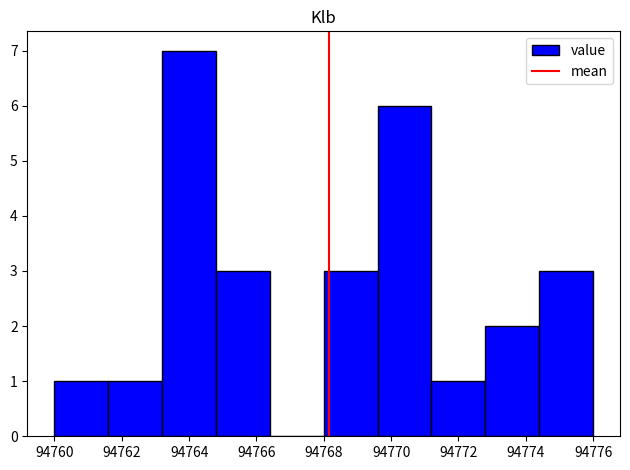

Over which range of the x-axis is the bar tallest?

94763.2 to 94764.8